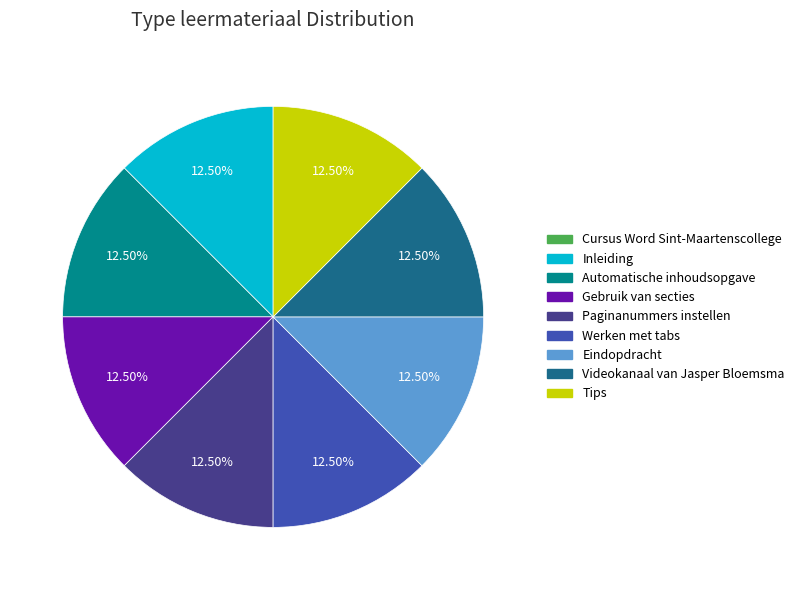

What is the ratio of the value at Inleiding to the value at Gebruik van secties?

1.0